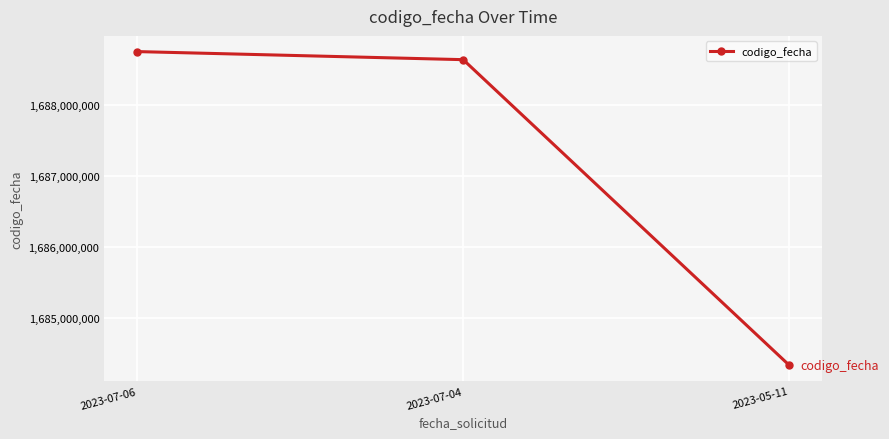

True or false: the data shows 1126581119 at 2023-07-06.

False